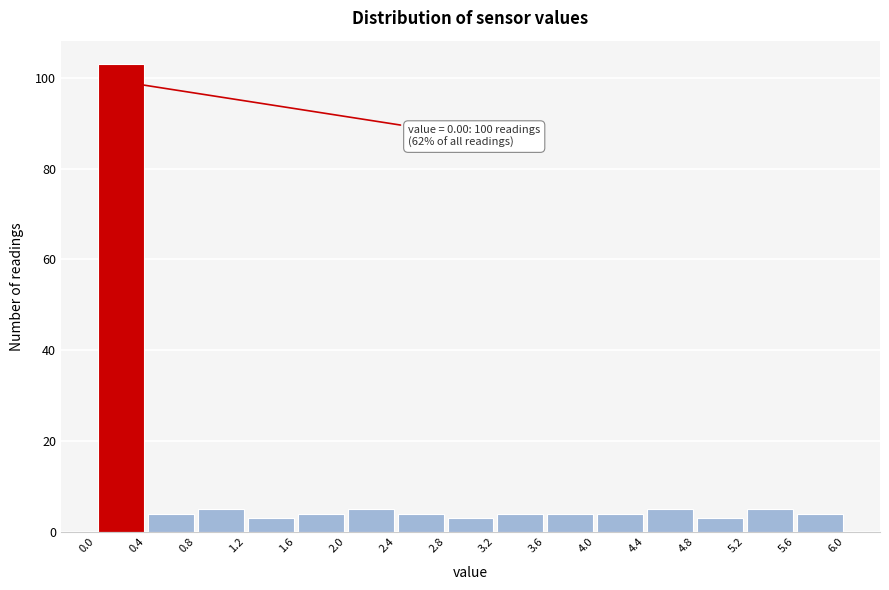

Over which range of the x-axis is the bar tallest?

0.0 to 0.4